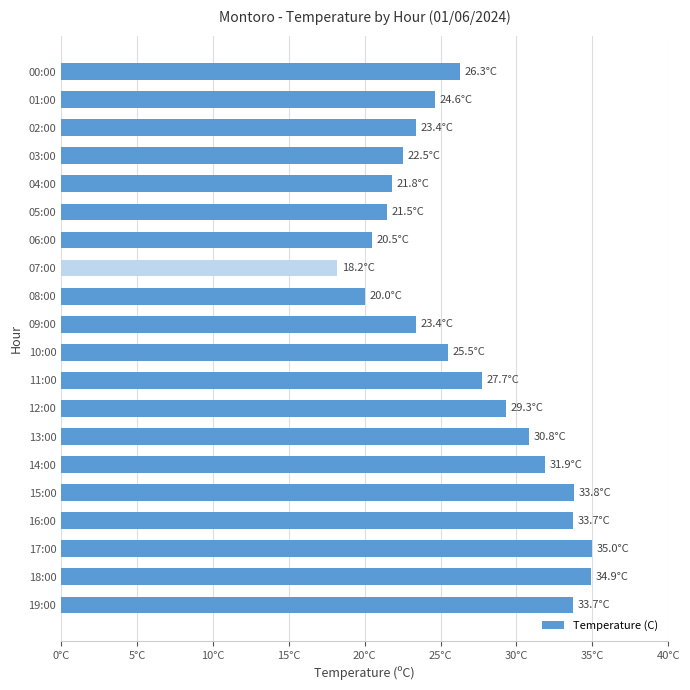

Does the chart contain any negative values?

No